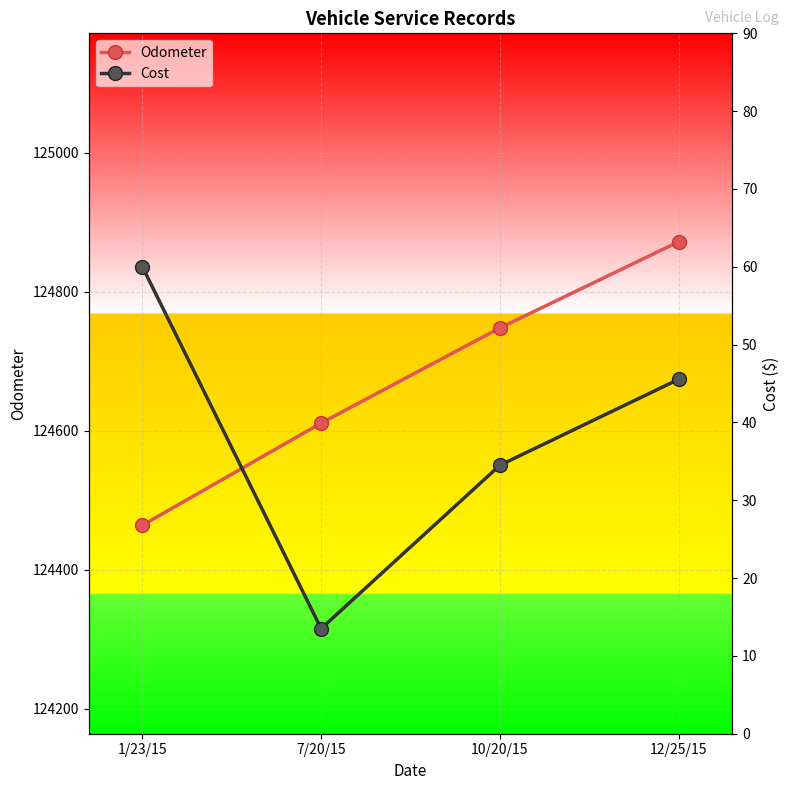

Does the chart display data point markers on the line(s)?

Yes